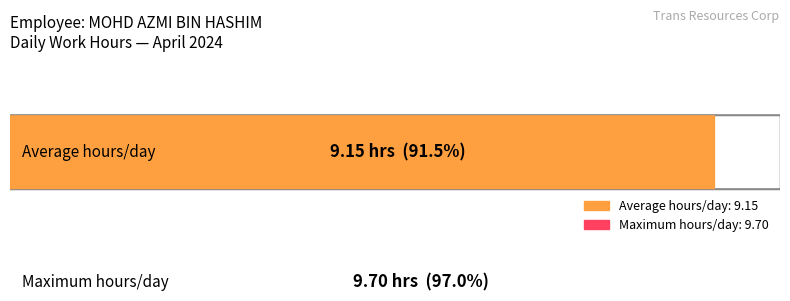

What is the greatest value displayed?

9.7